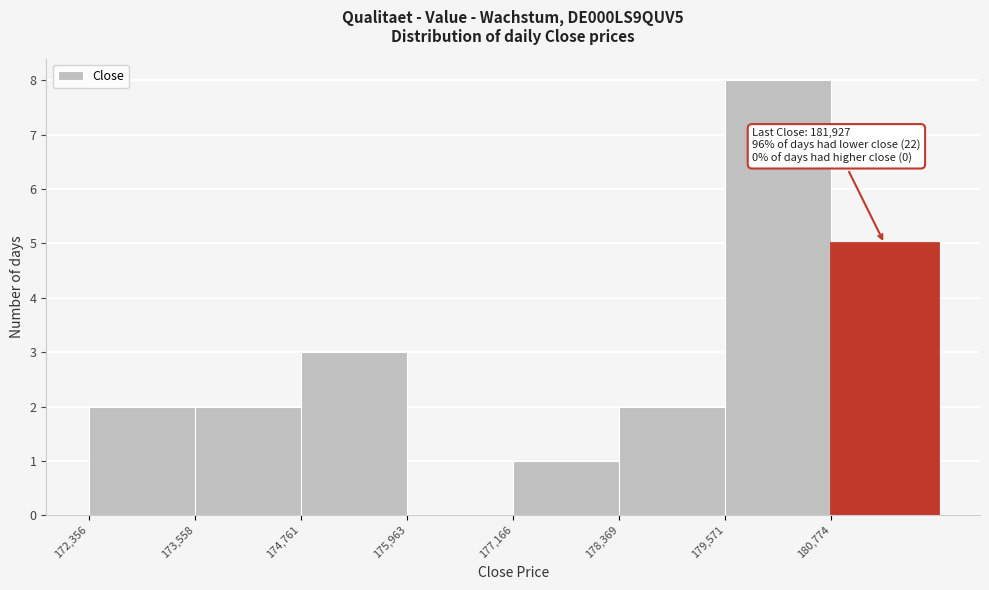

Over which range of the x-axis is the bar tallest?

179600 to 180800